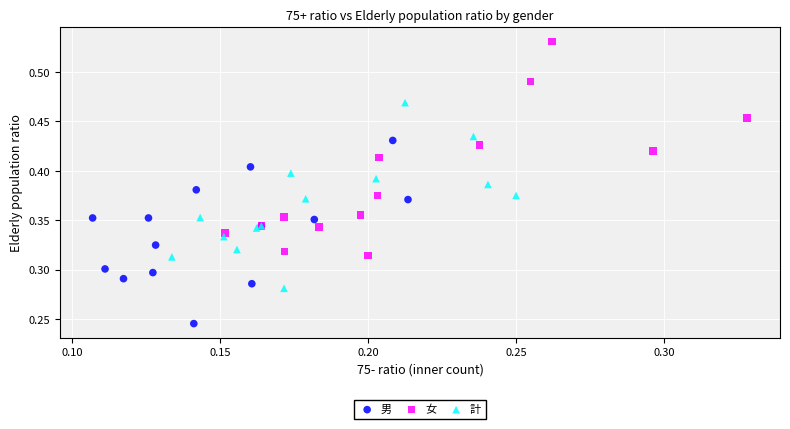

What are all the series names shown in the legend?

男, 女, 計